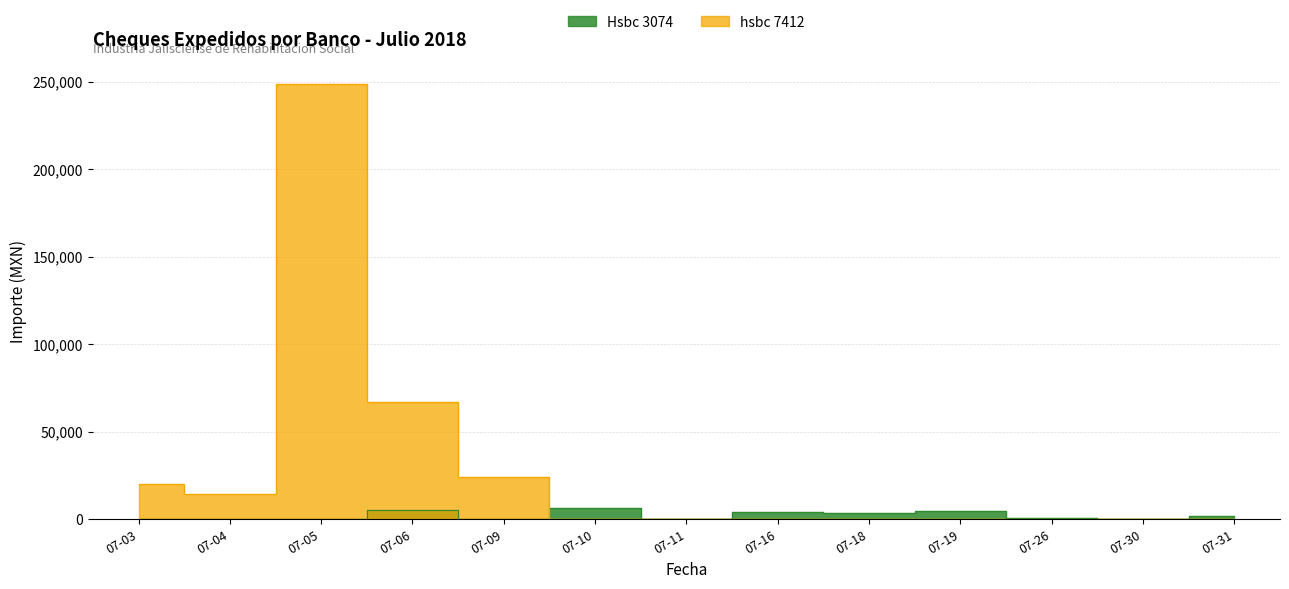

True or false: hsbc 7412 and Hsbc 3074 intersect in this chart.

True